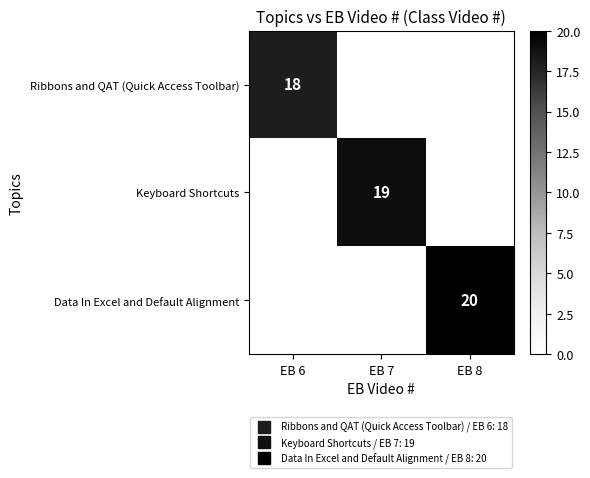

What is the sum of all Ribbons and QAT (Quick Access Toolbar) values?

18